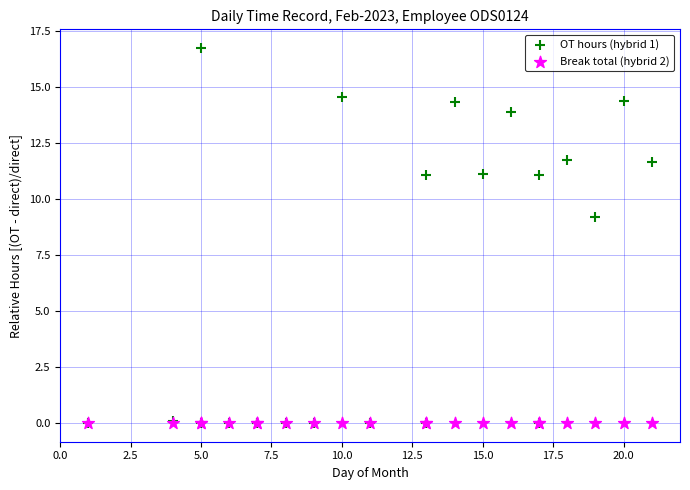

Across all series, what Y value is closest to 8?

9.2